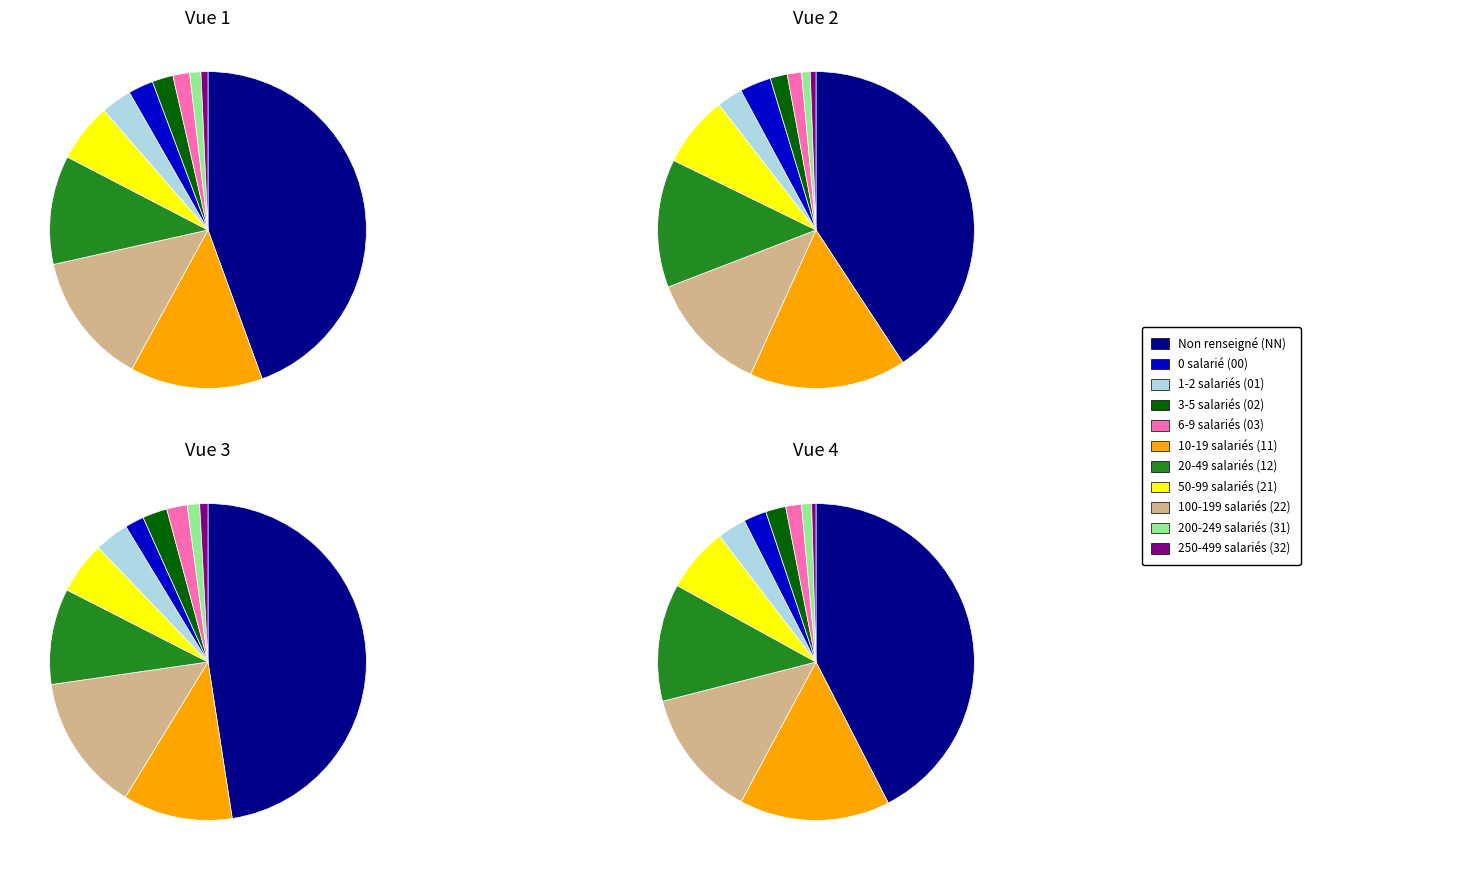

True or false: 02 accounts for 2% of the total.

True